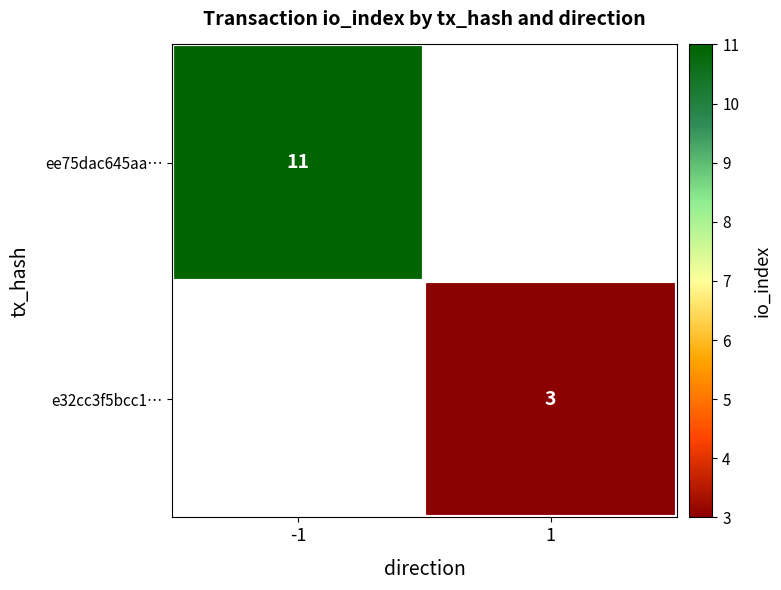

The value of ee75dac645aa… at -1 is 15. True or false?

False